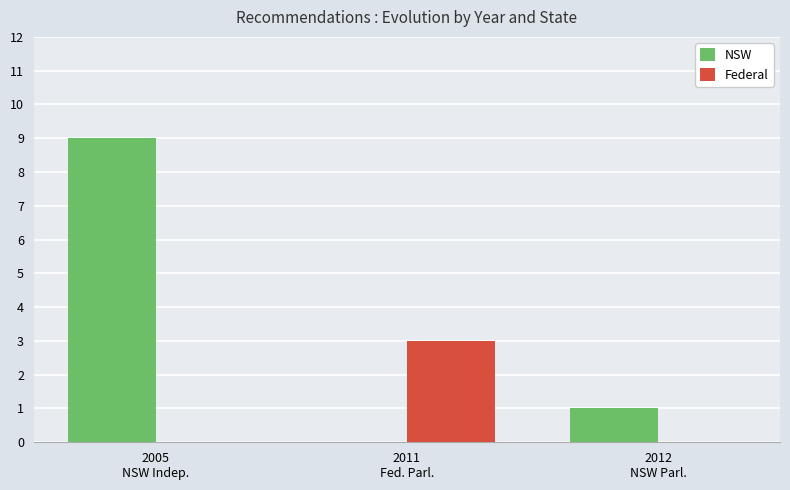

Where is NSW nearest to the value 4?

2012
NSW Parl.